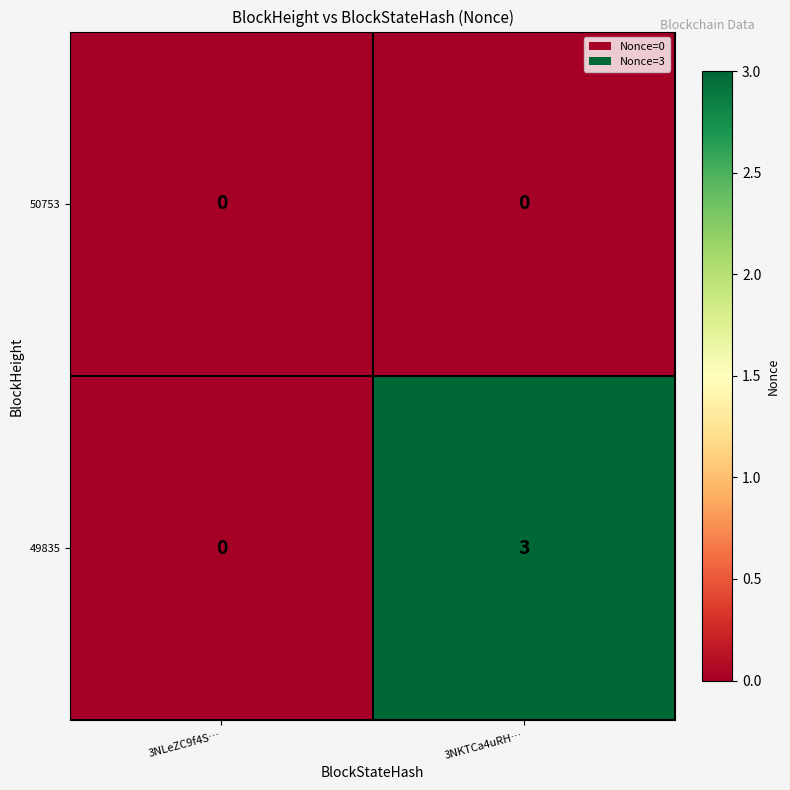

At how many categories does at least one series exceed 2?

1